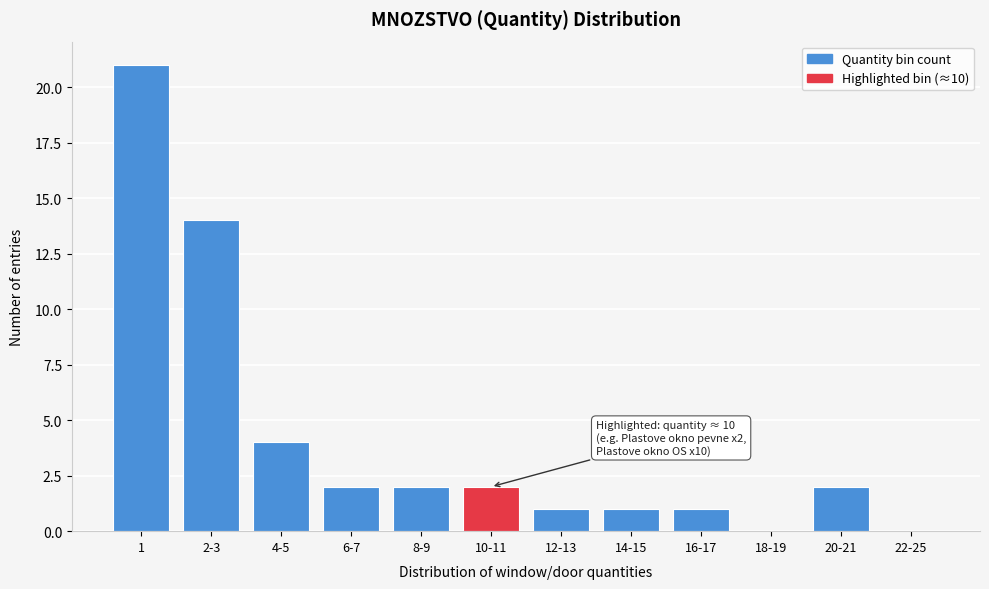

Reading right to left, extract all data points from this chart.

22-25=0	20-21=2	18-19=0	16-17=1	14-15=1	12-13=1	10-11=2	8-9=2	6-7=2	4-5=4	2-3=14	1=21